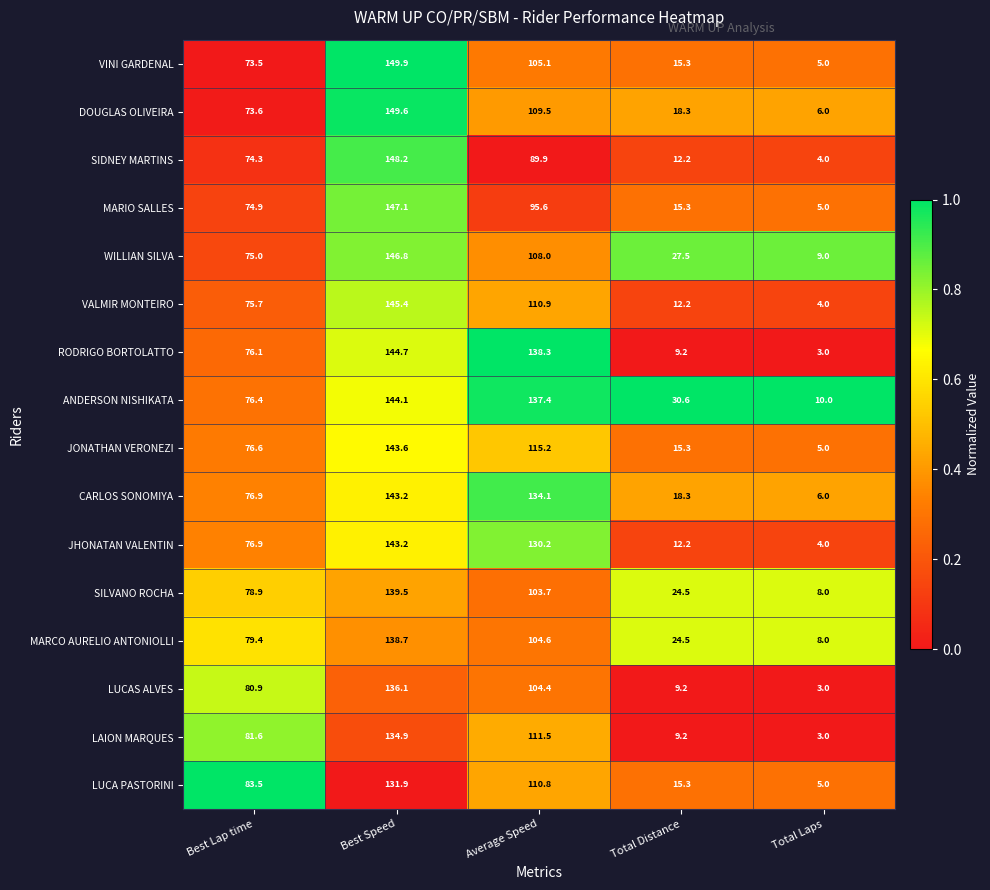

At which label does SIDNEY MARTINS first exceed 74?

Best Lap time